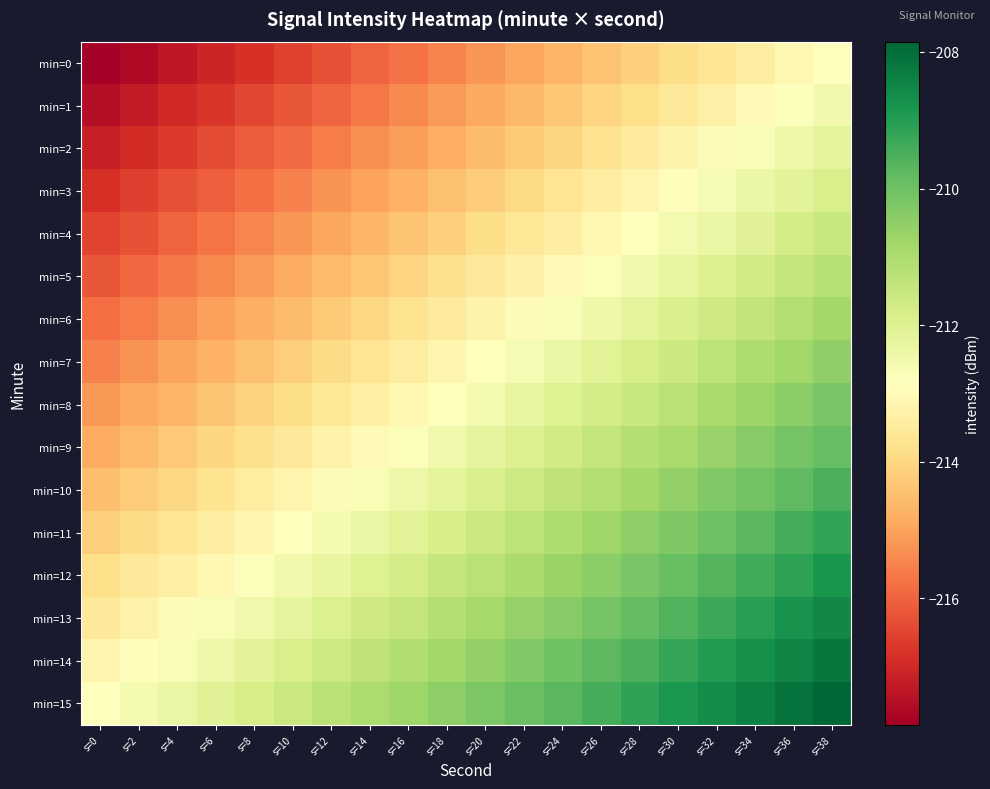

What is the spread (max minus min) of values at s=24?

5.0